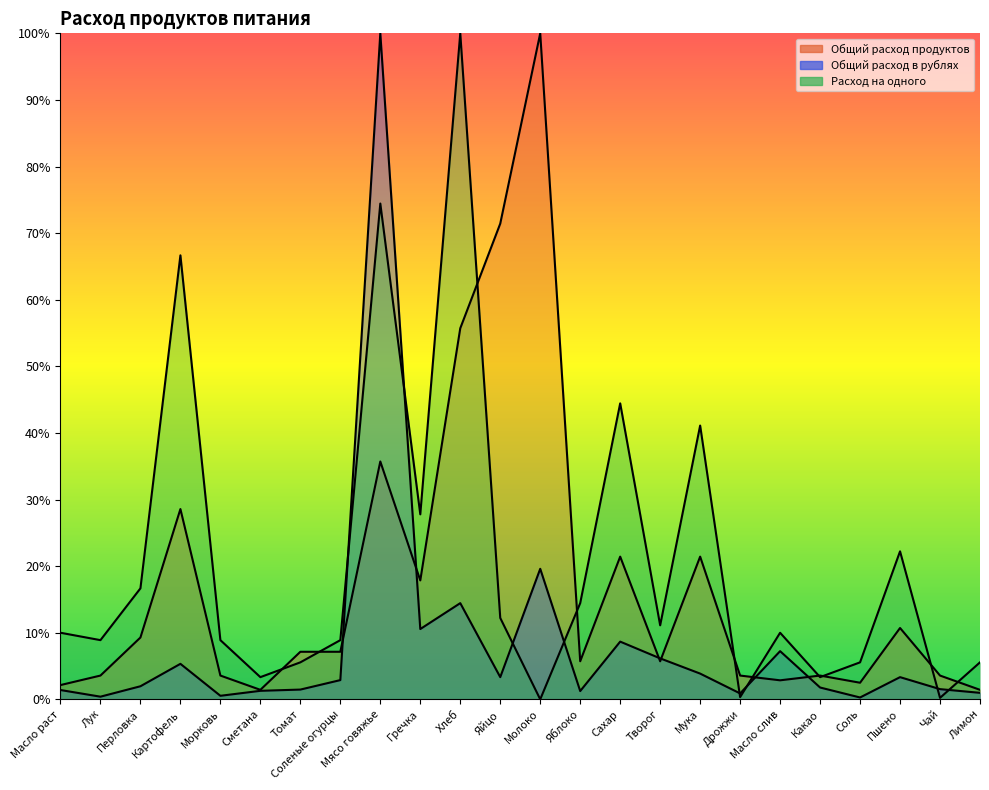

True or false: Общий расход в рублях has a value of 1.8 at Какао.

True